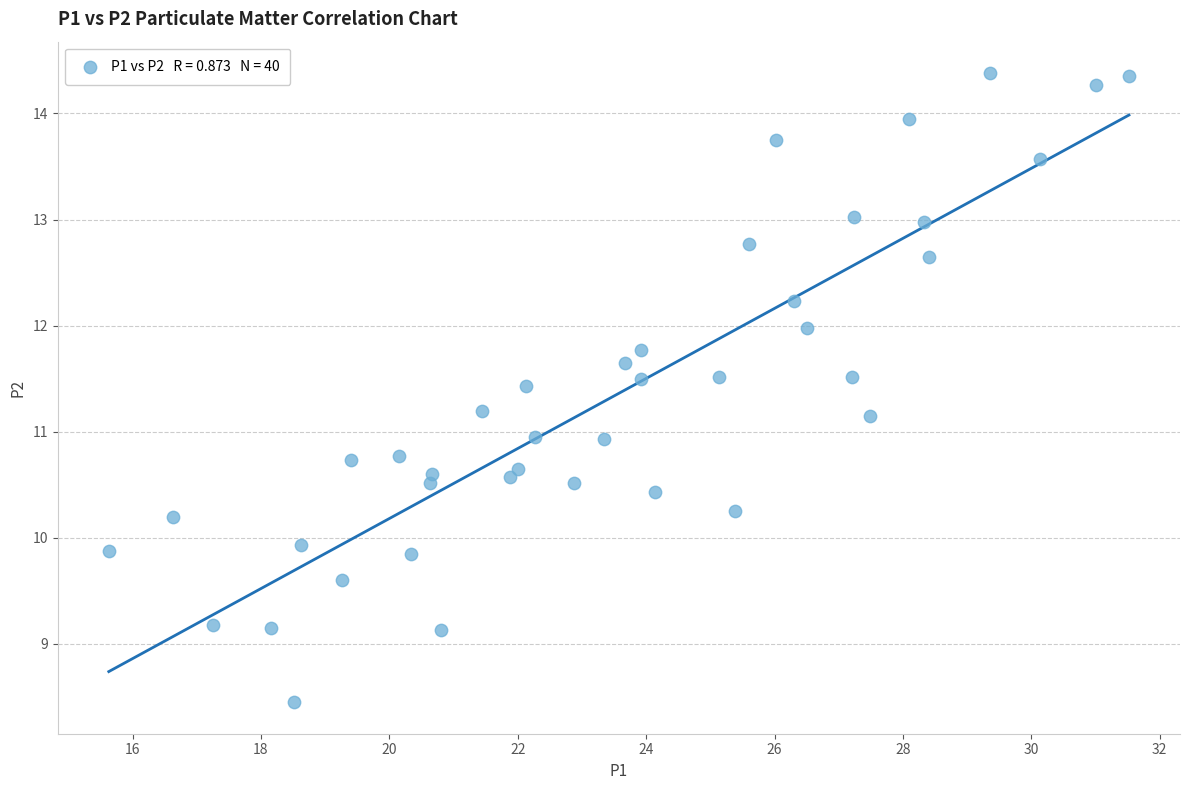

What is the range of Y values (max minus min)?

5.9